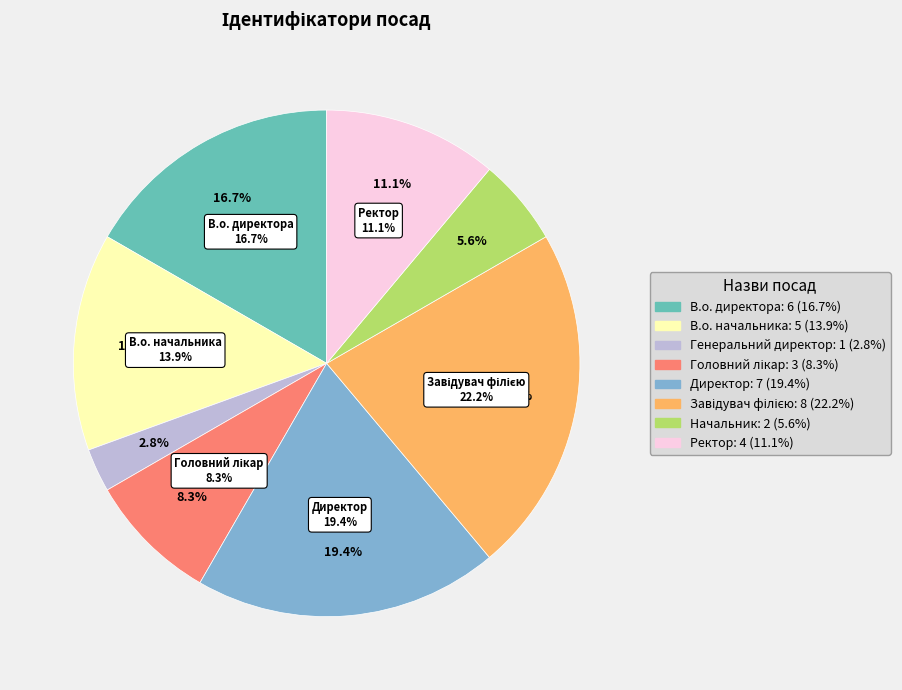

What is the change in value from Головний лікар to Директор?

+4